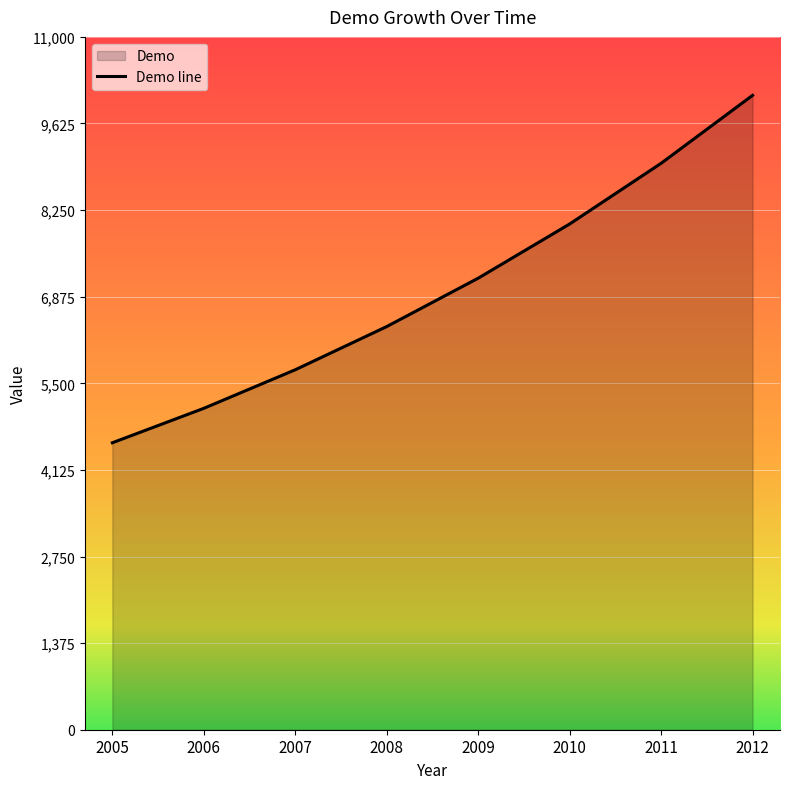

The chart shows a value of 7169.0 at 2009. True or false?

True